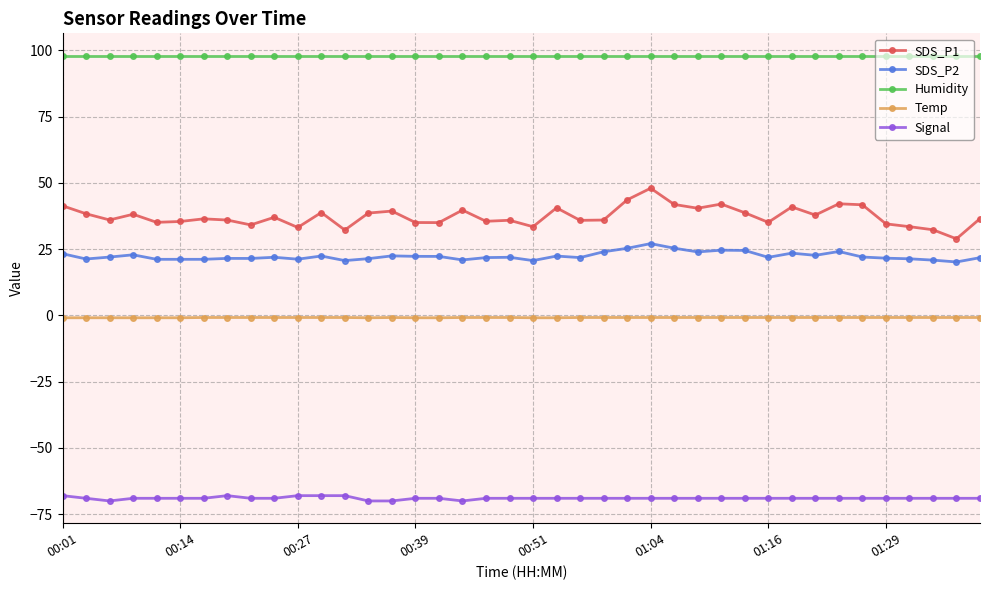

True or false: Signal and Temp cross at least once.

False